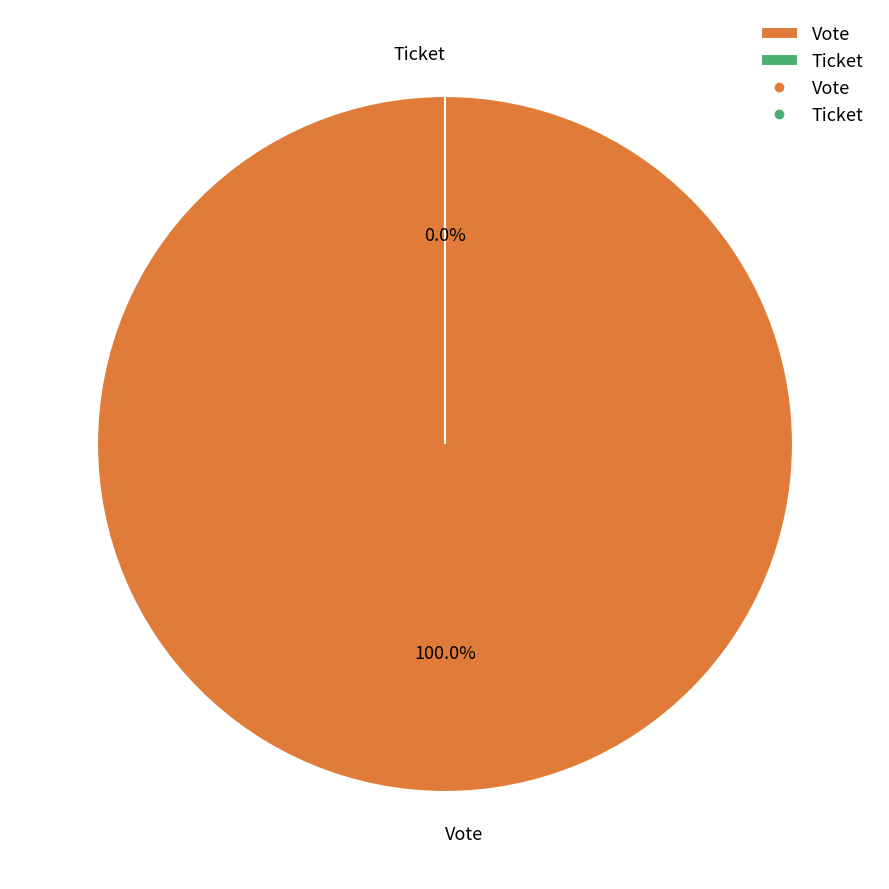

Rank the categories by value from lowest to highest.

Ticket, Vote